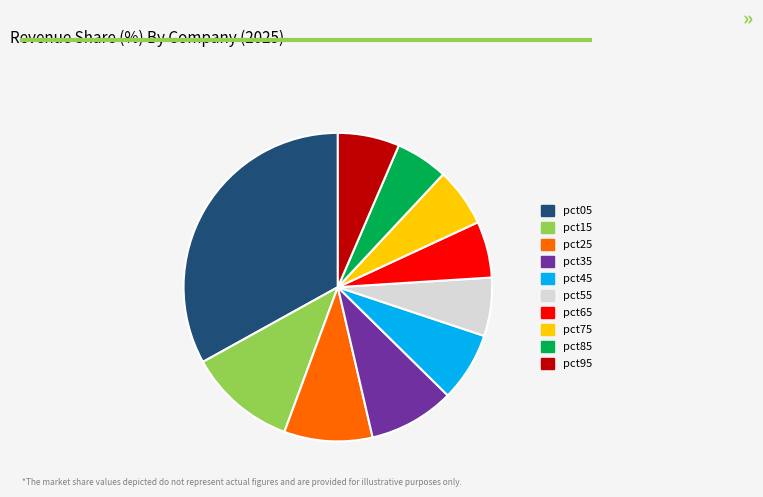

Which slice is the largest?

pct05